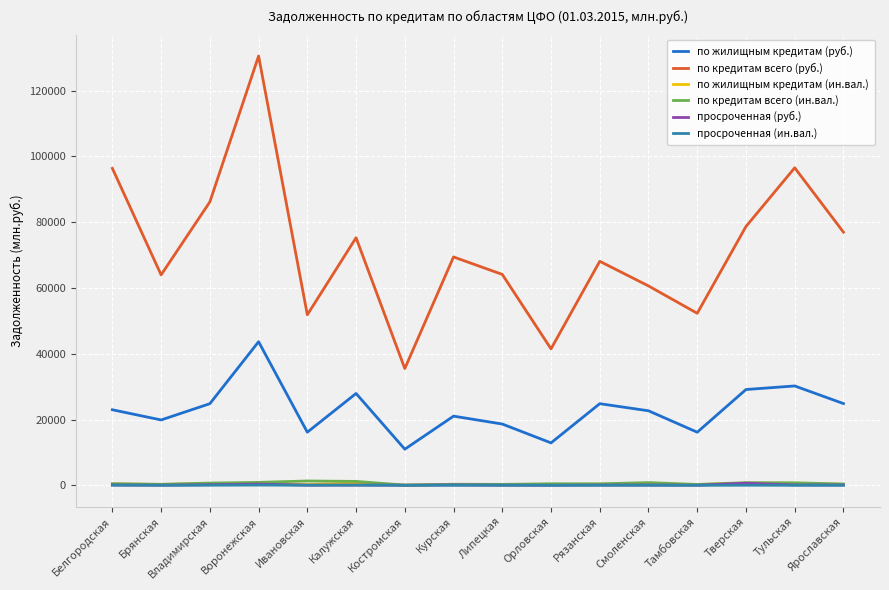

At which label does по жилищным кредитам (руб.) reach its minimum?

Костромская